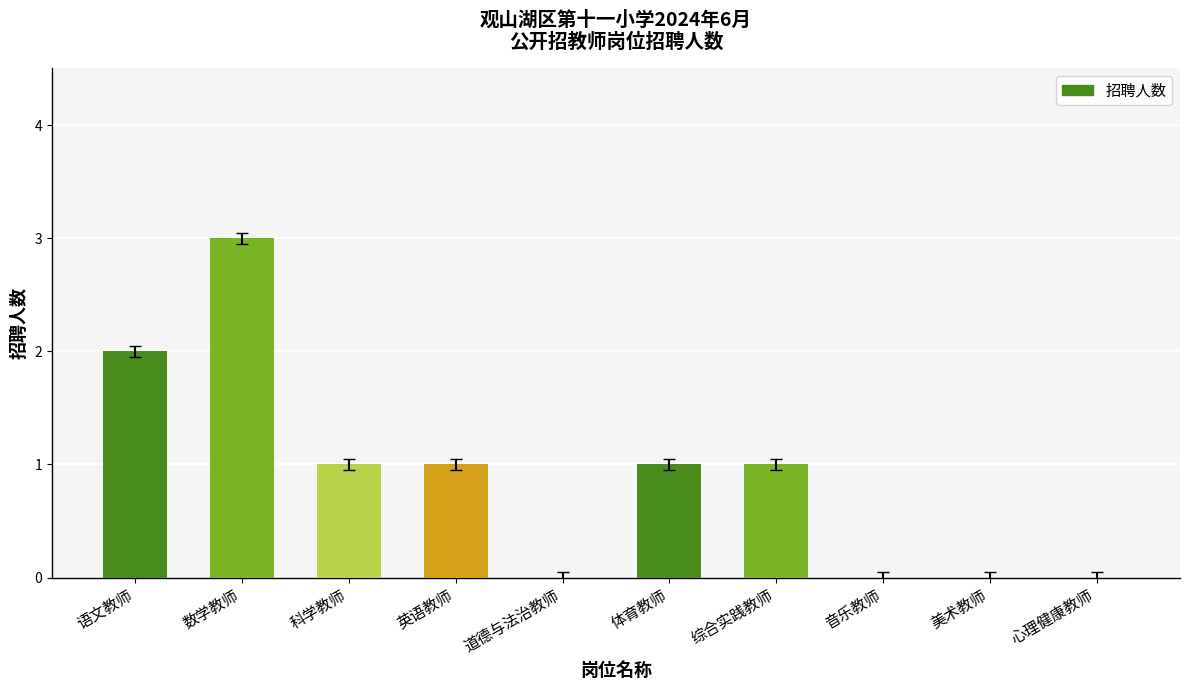

Does the chart contain stacked bars?

No